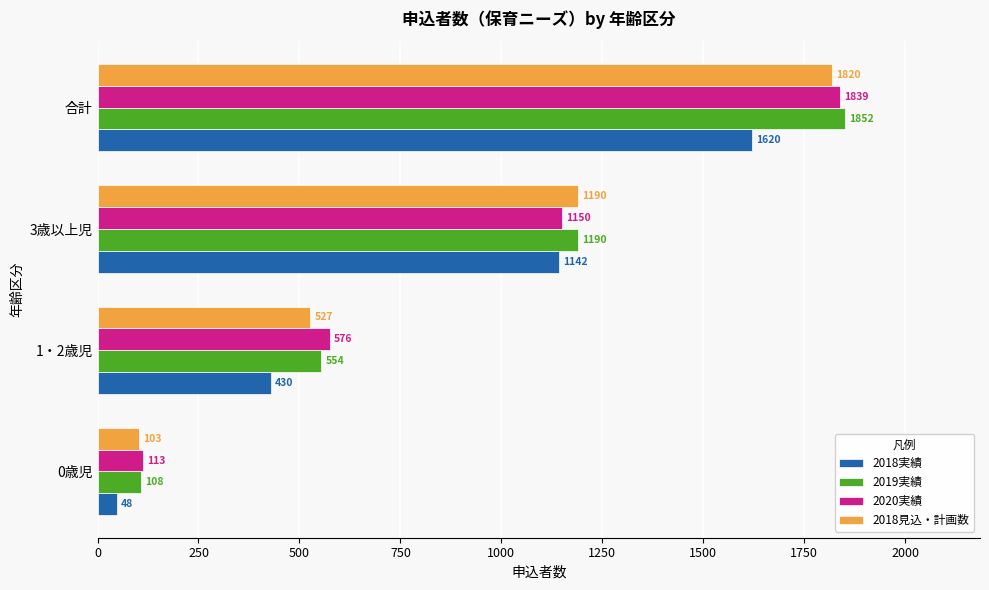

What is the average value of the 2019実績 series?

926